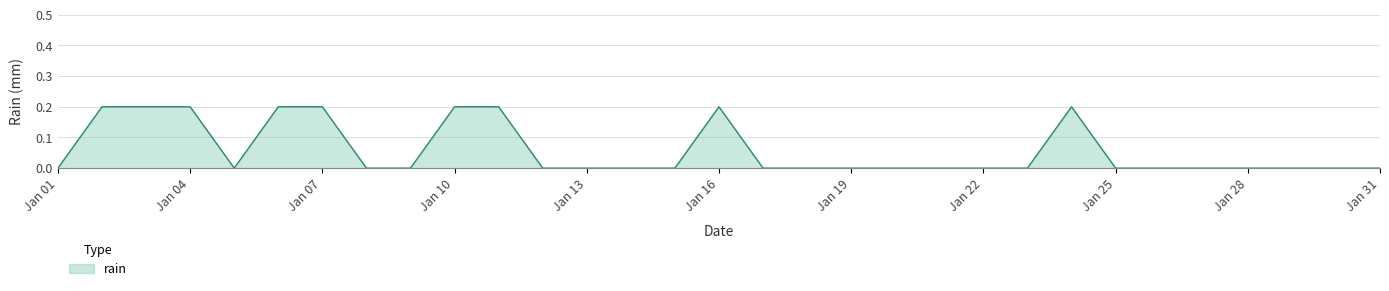

Which label corresponds to the largest value in the chart?

2014-01-02